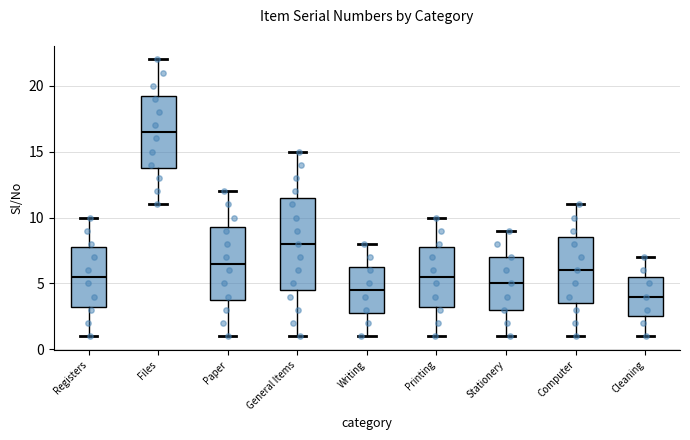

Reading left to right, read every box against the y-axis: the position of its median line, the range the box covers, and the ends of its whiskers. The values are not printed on the chart, so give them approximately, as read against the axis.

Registers: median 5.5, box 3.5 to 8.0, whiskers 1.0 to 10.0
Files: median 16.5, box 14.0 to 19.5, whiskers 11.0 to 22.0
Paper: median 6.5, box 4.0 to 9.5, whiskers 1.0 to 12.0
General Items: median 8.0, box 4.5 to 11.5, whiskers 1.0 to 15.0
Writing: median 4.5, box 3.0 to 6.5, whiskers 1.0 to 8.0
Printing: median 5.5, box 3.5 to 8.0, whiskers 1.0 to 10.0
Stationery: median 5.0, box 3.0 to 7.0, whiskers 1.0 to 9.0
Computer: median 6.0, box 3.5 to 8.5, whiskers 1.0 to 11.0
Cleaning: median 4.0, box 2.5 to 5.5, whiskers 1.0 to 7.0